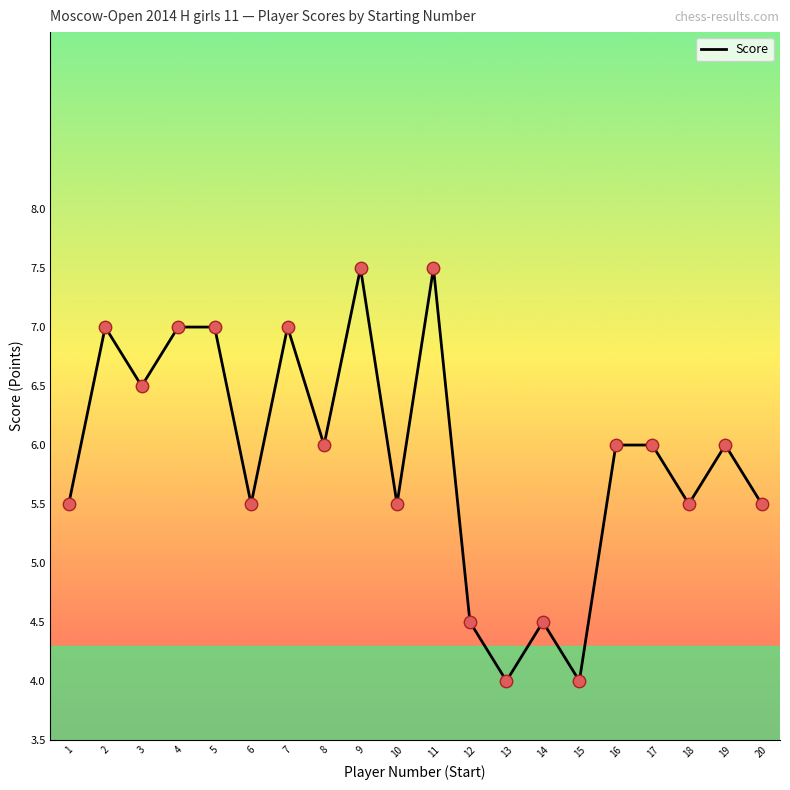

What is the ratio of the value at 20 to the value at 11?

0.7